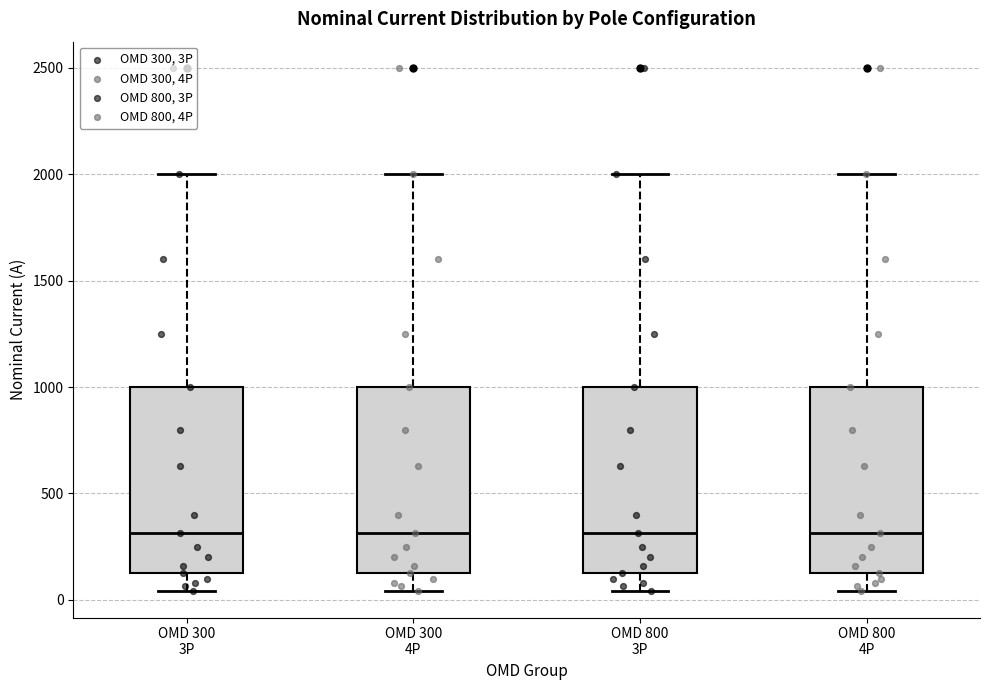

Reading left to right, transcribe this box plot: for each box, give where its median line is, the range the box spans, and where its two whiskers end, as read against the y-axis. The values are not printed on the chart, so give them approximately, as read against the axis.

OMD 300 3P: median 300, box 150 to 1000, whiskers 50 to 2000
OMD 300 4P: median 300, box 150 to 1000, whiskers 50 to 2000
OMD 800 3P: median 300, box 150 to 1000, whiskers 50 to 2000
OMD 800 4P: median 300, box 150 to 1000, whiskers 50 to 2000